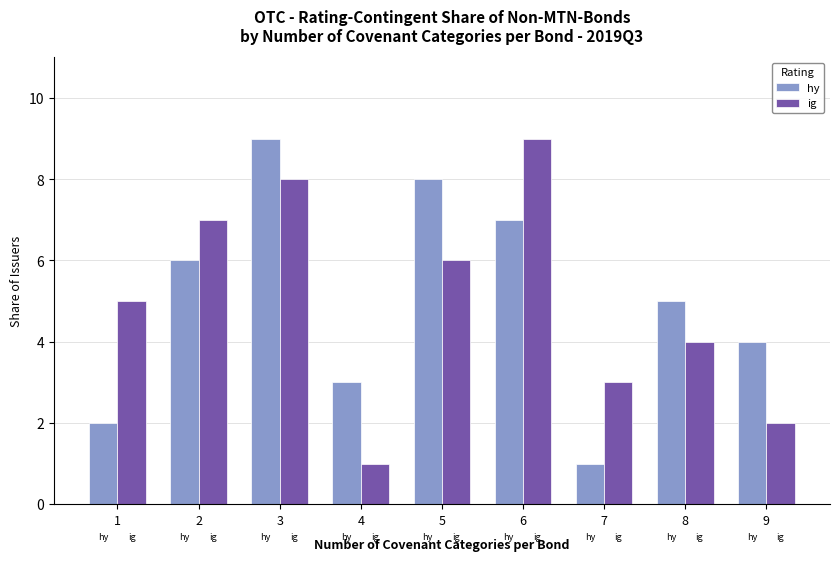

What is the maximum value shown in the chart?

9